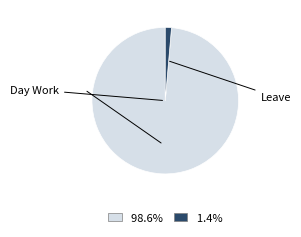

Is there any slice that represents more than half of the pie?

Yes